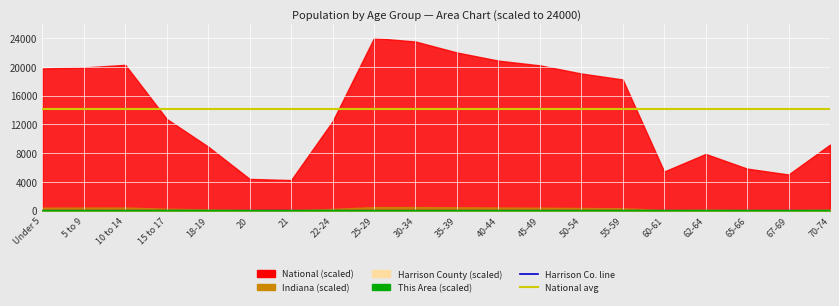

At which category does the chart reach its minimum across all series?

20